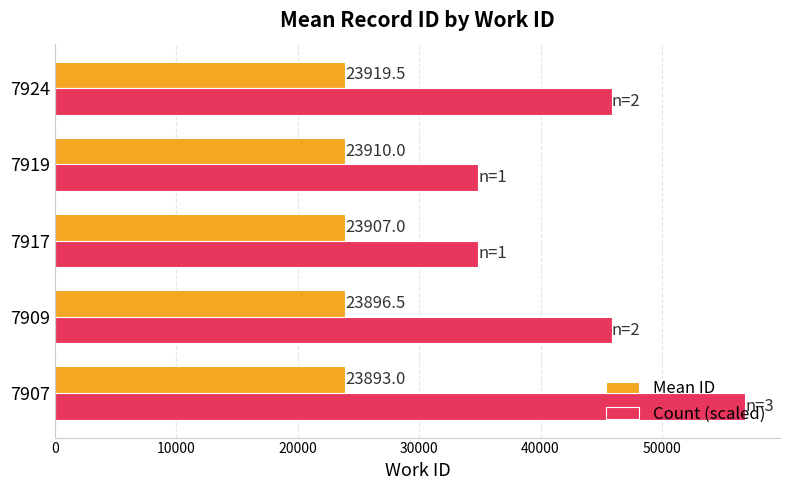

True or false: Mean ID has a value of 23893.0 at 7907.

True